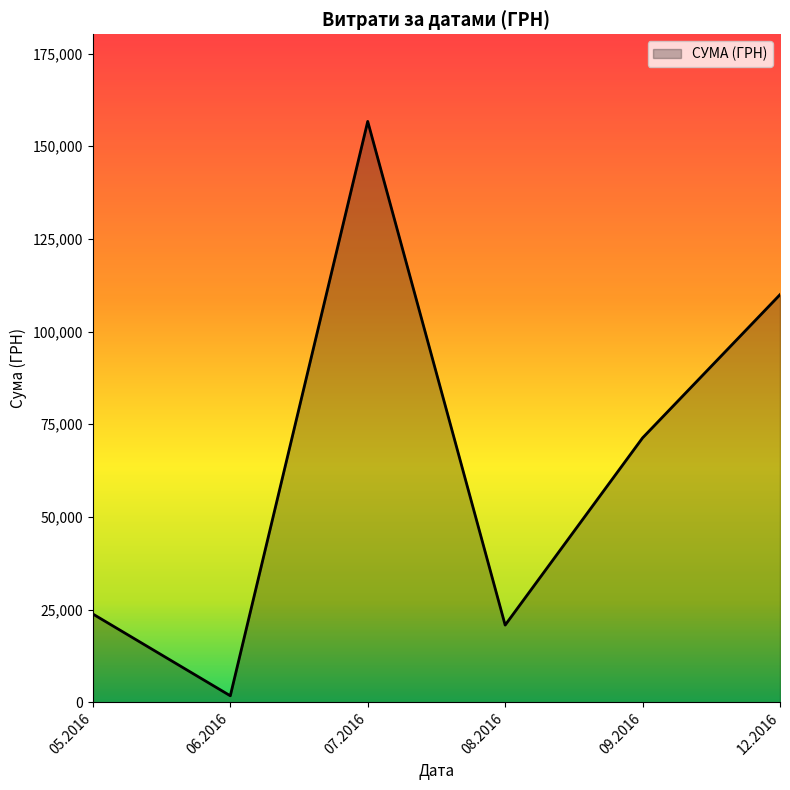

Reading left to right, transcribe all the data shown in this chart.

23794.2	1735.0	156699.6	20806.7	71317.2	109956.0